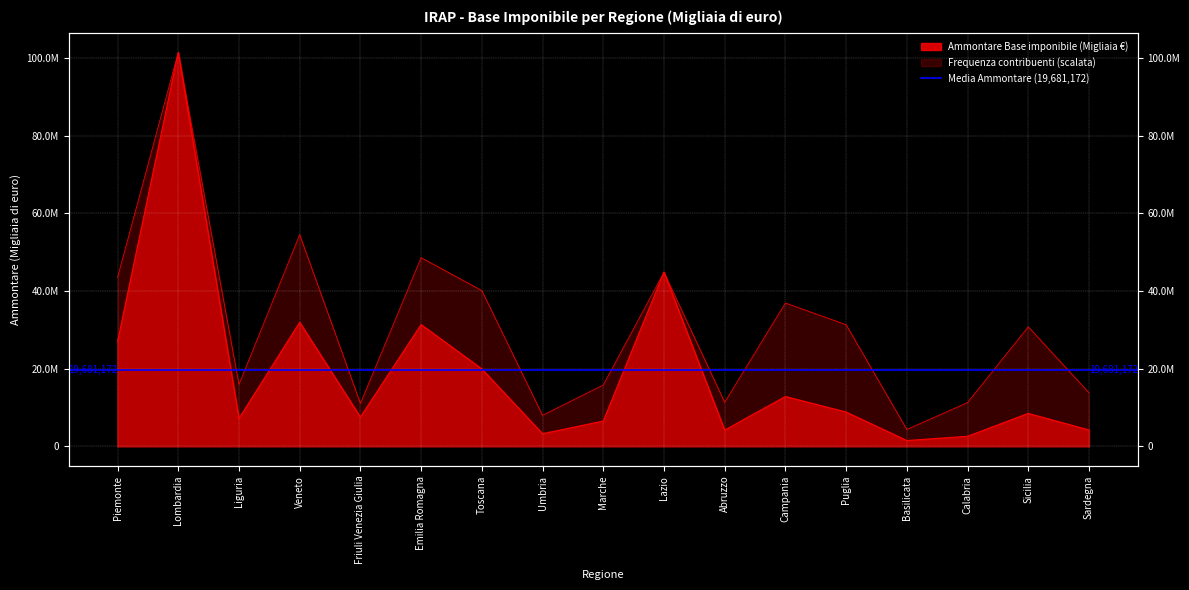

Which category has the lowest value in the Frequenza Base imponibile series?

Basilicata